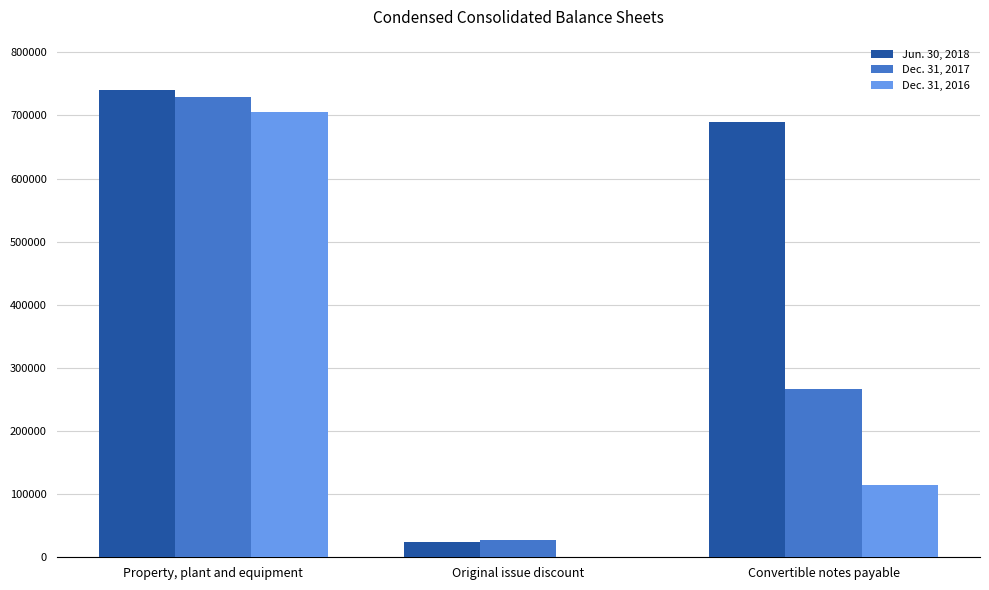

Does the chart contain stacked bars?

No